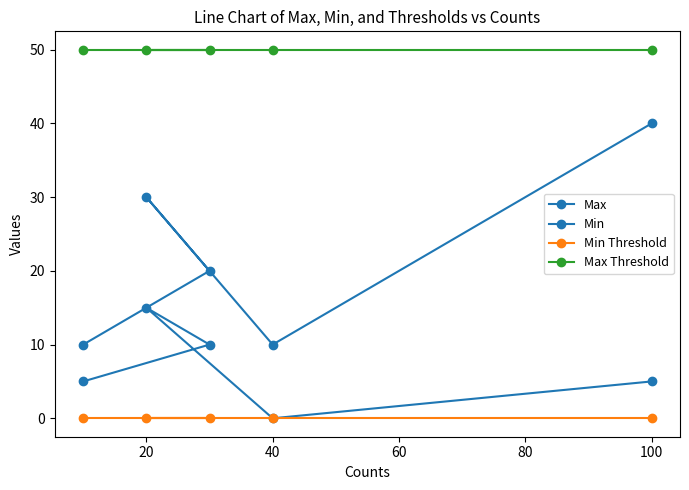

Does the chart display data point markers on the line(s)?

Yes